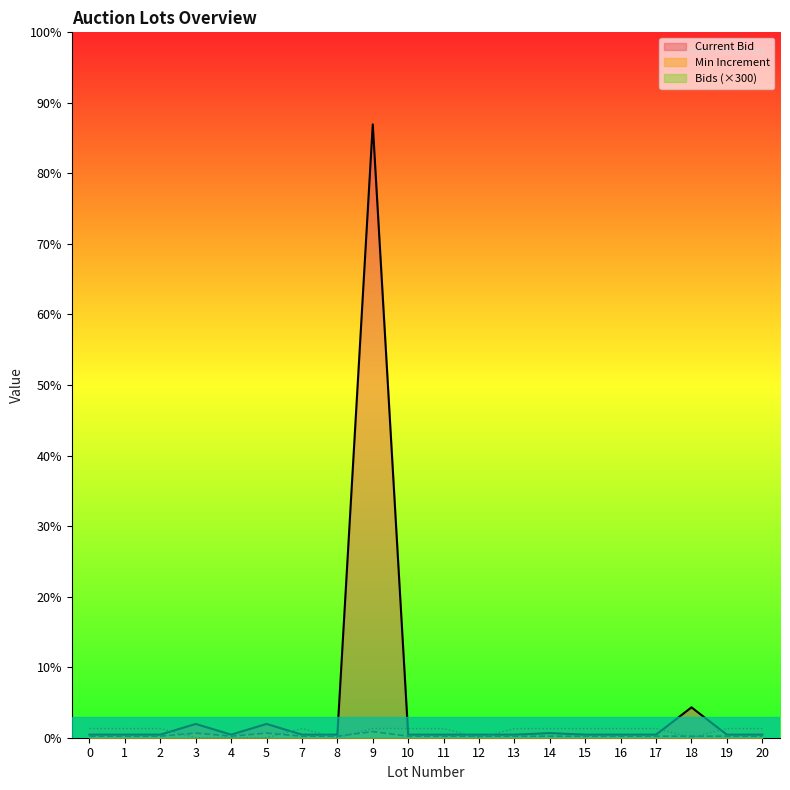

List the labels in order of Current Bid value, largest first.

9, 18, 3, 5, 14, 0, 1, 2, 4, 7, 8, 10, 11, 12, 13, 15, 16, 17, 19, 20